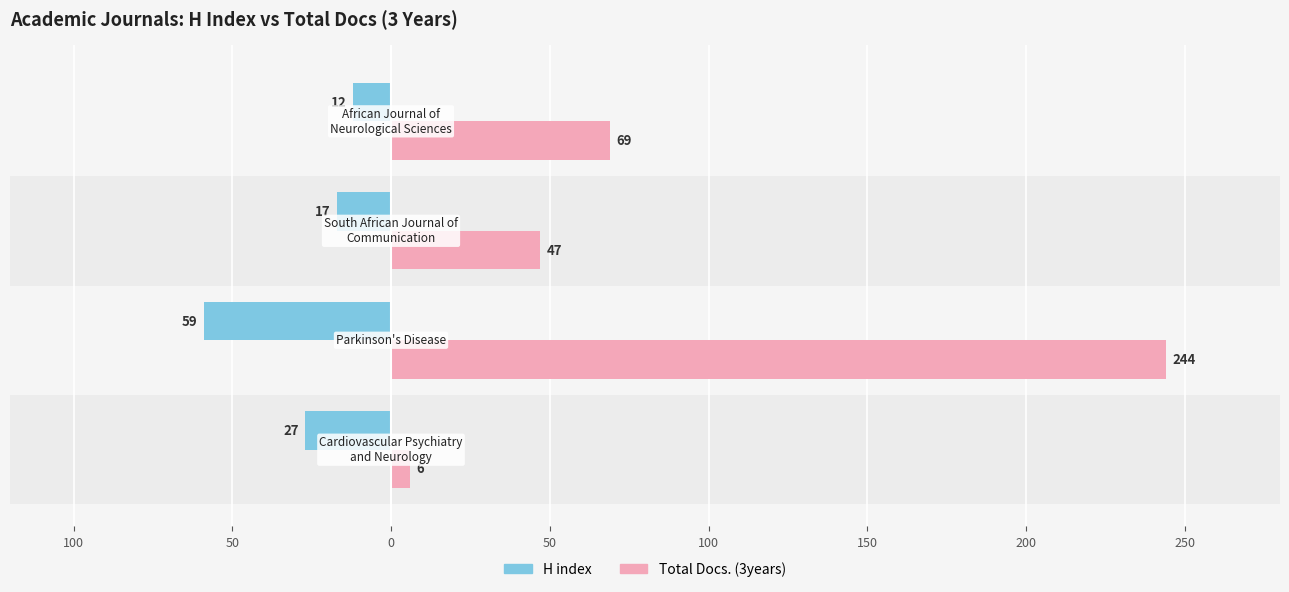

What are all the series names shown in the legend?

H index, Total Docs. (3years)